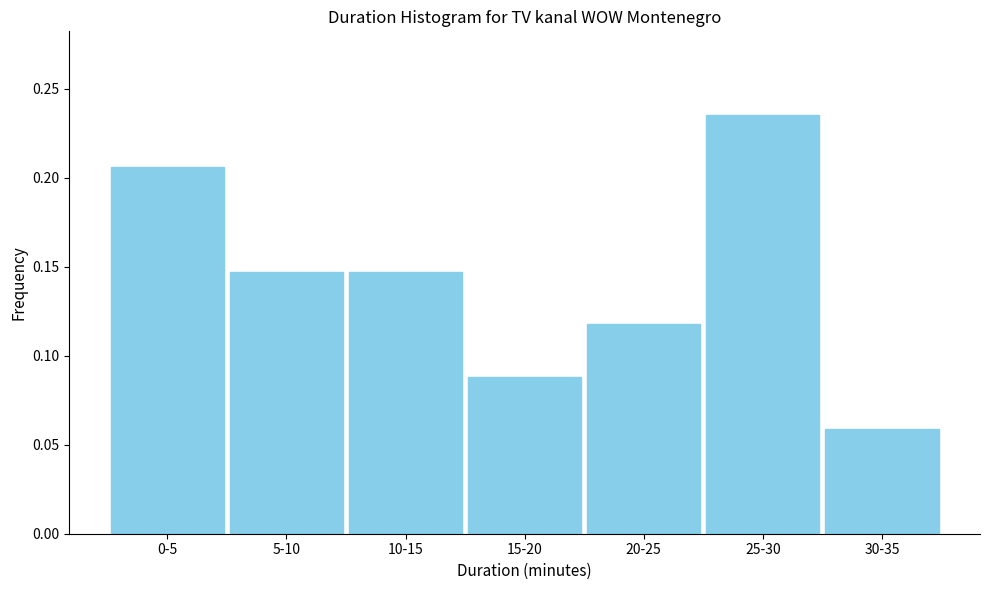

Which category has the highest value across all series?

25-30